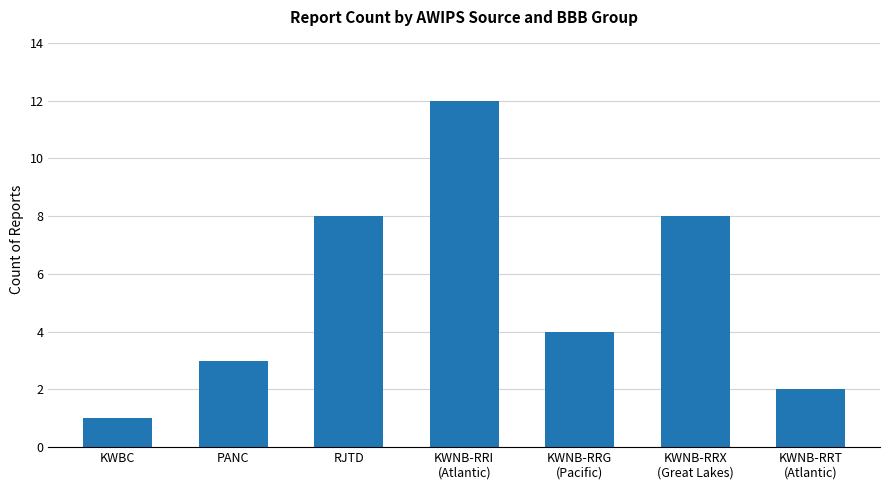

Reading left to right, transcribe all the data shown in this chart.

KWBC=1	PANC=3	RJTD=8	KWNB-RRI
(Atlantic)=12	KWNB-RRG
(Pacific)=4	KWNB-RRX
(Great Lakes)=8	KWNB-RRT
(Atlantic)=2